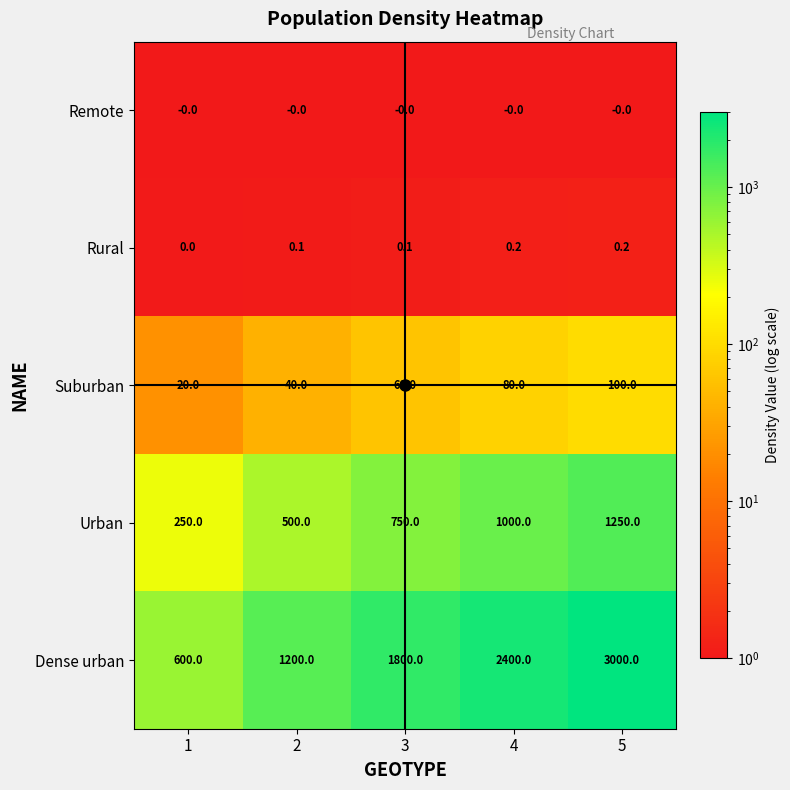

What is the sum of the Dense urban values at 3 and 1?

2400.0